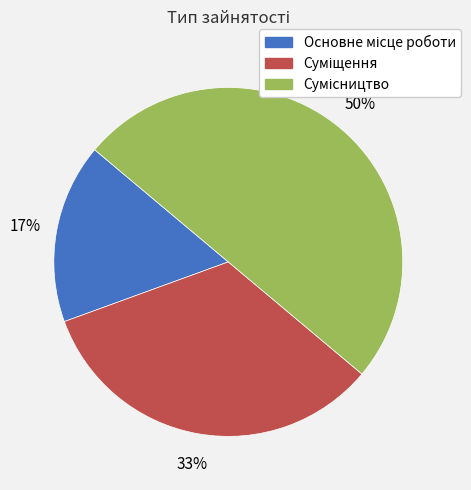

To the nearest percent, what is the average slice percentage?

33%